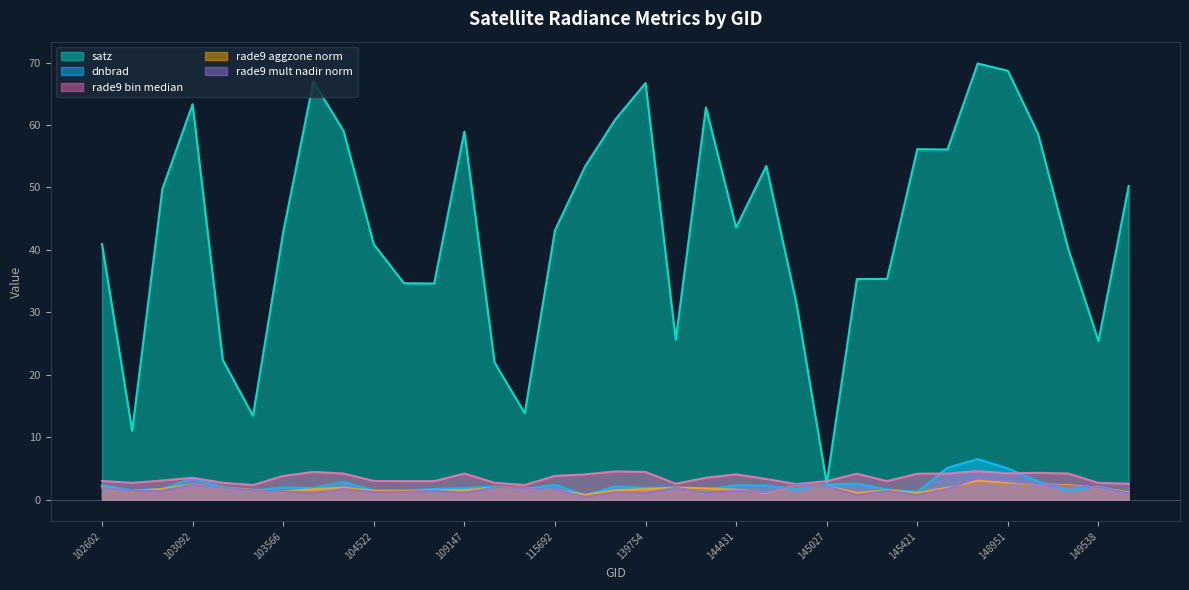

How many data points in dnbrad are less than 1?

1